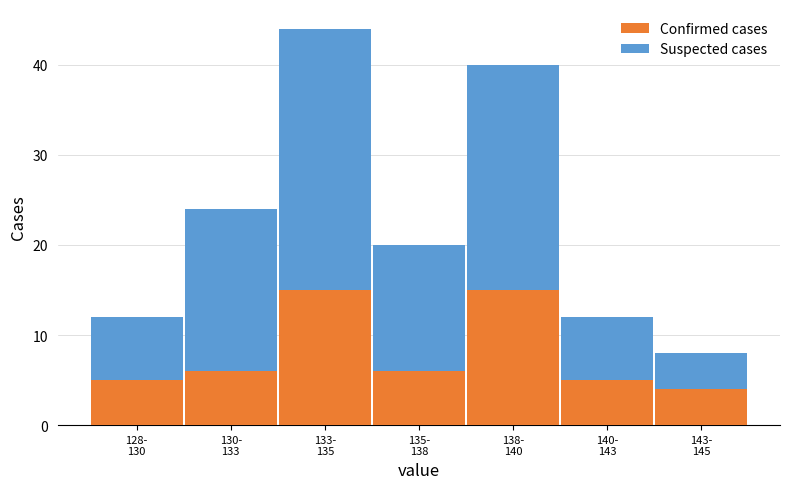

Reading left to right, transcribe the values for Confirmed cases.

5	6	15	6	15	5	4